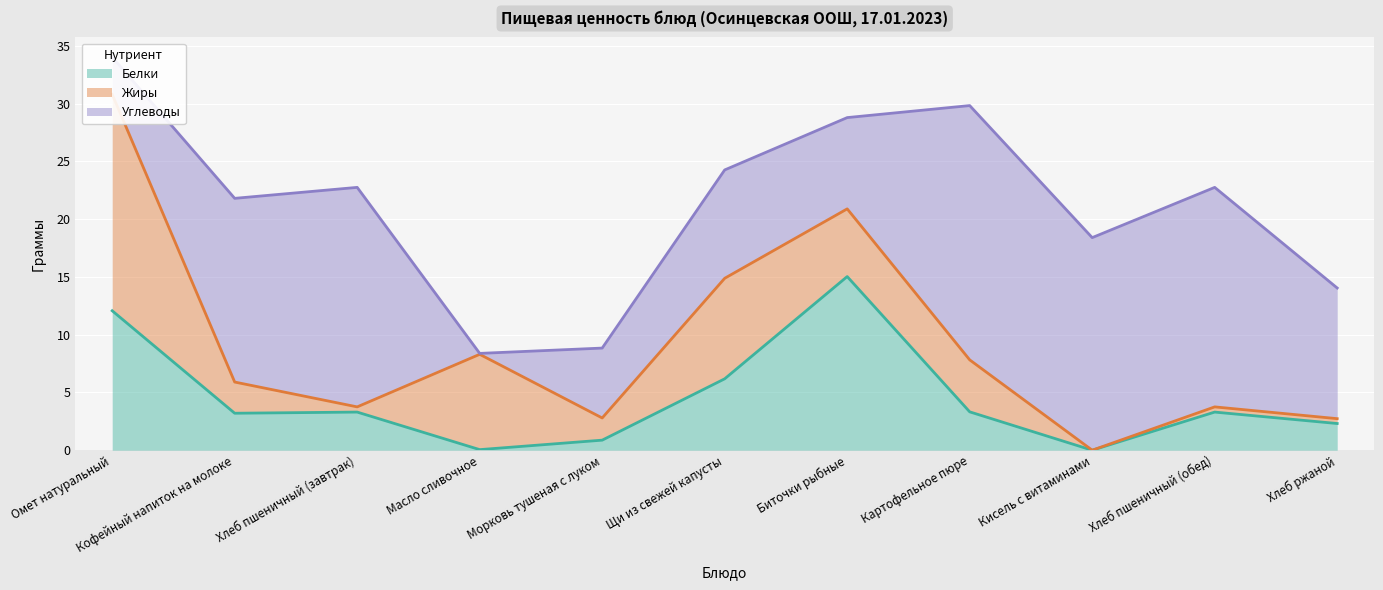

What is the total value across all series at Масло сливочное?

8.4